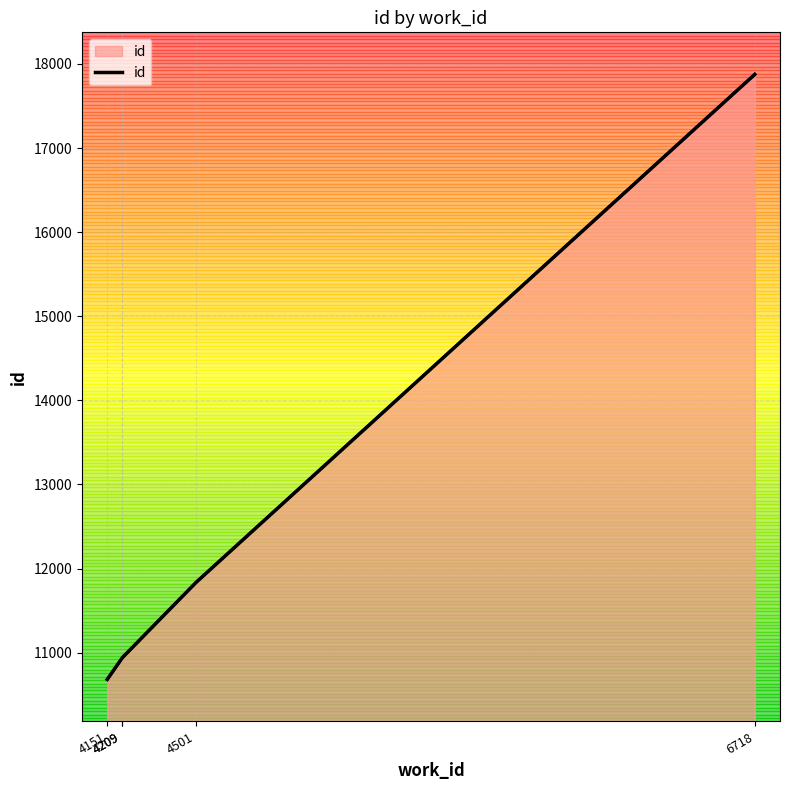

The value at 4151 is 10681. True or false?

True